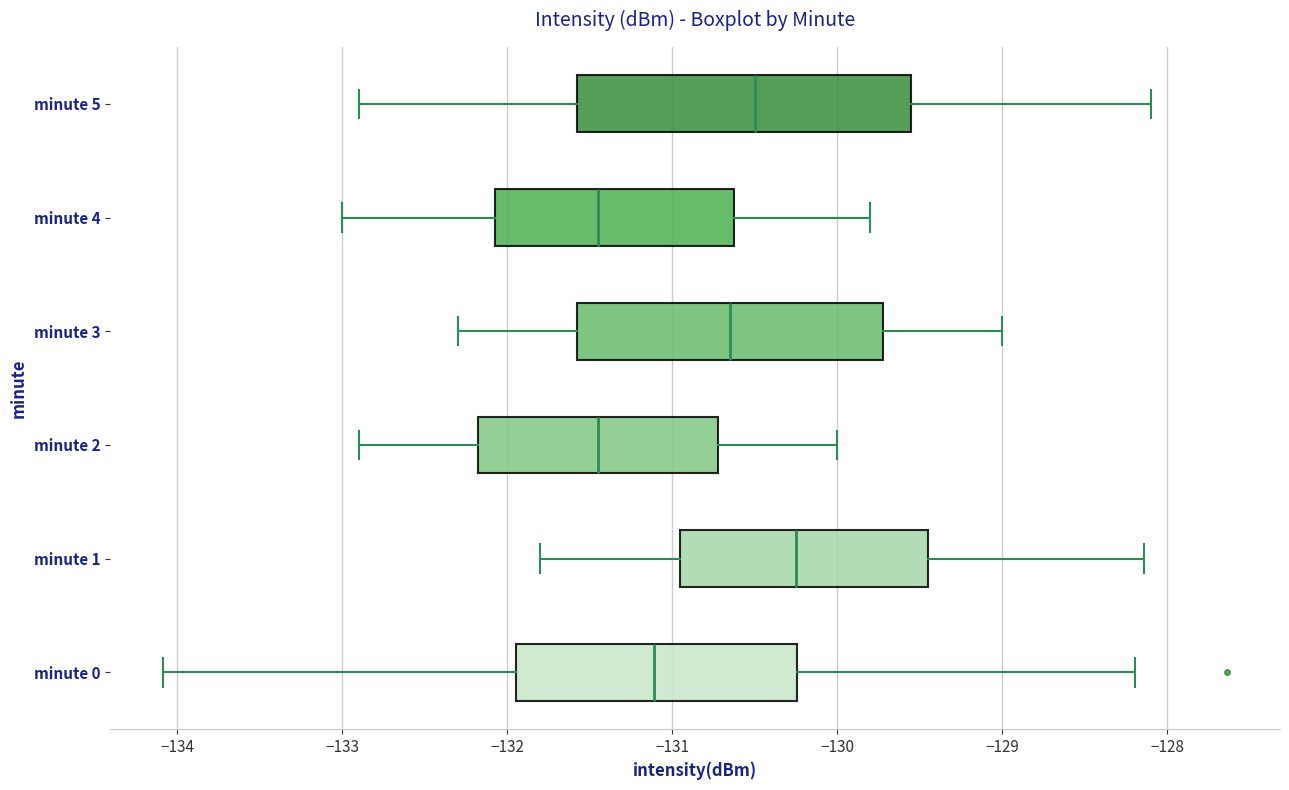

Reading bottom to top, transcribe this box plot: for each box, give where its median line is, the range the box spans, and where its two whiskers end, as read against the x-axis. The values are not printed on the chart, so give them approximately, as read against the axis.

minute 0: median -131.1, box -131.9 to -130.2, whiskers -134.1 to -128.2
minute 1: median -130.2, box -130.9 to -129.4, whiskers -131.8 to -128.1
minute 2: median -131.4, box -132.2 to -130.7, whiskers -132.9 to -130.0
minute 3: median -130.6, box -131.6 to -129.7, whiskers -132.3 to -129.0
minute 4: median -131.4, box -132.1 to -130.6, whiskers -133.0 to -129.8
minute 5: median -130.5, box -131.6 to -129.5, whiskers -132.9 to -128.1